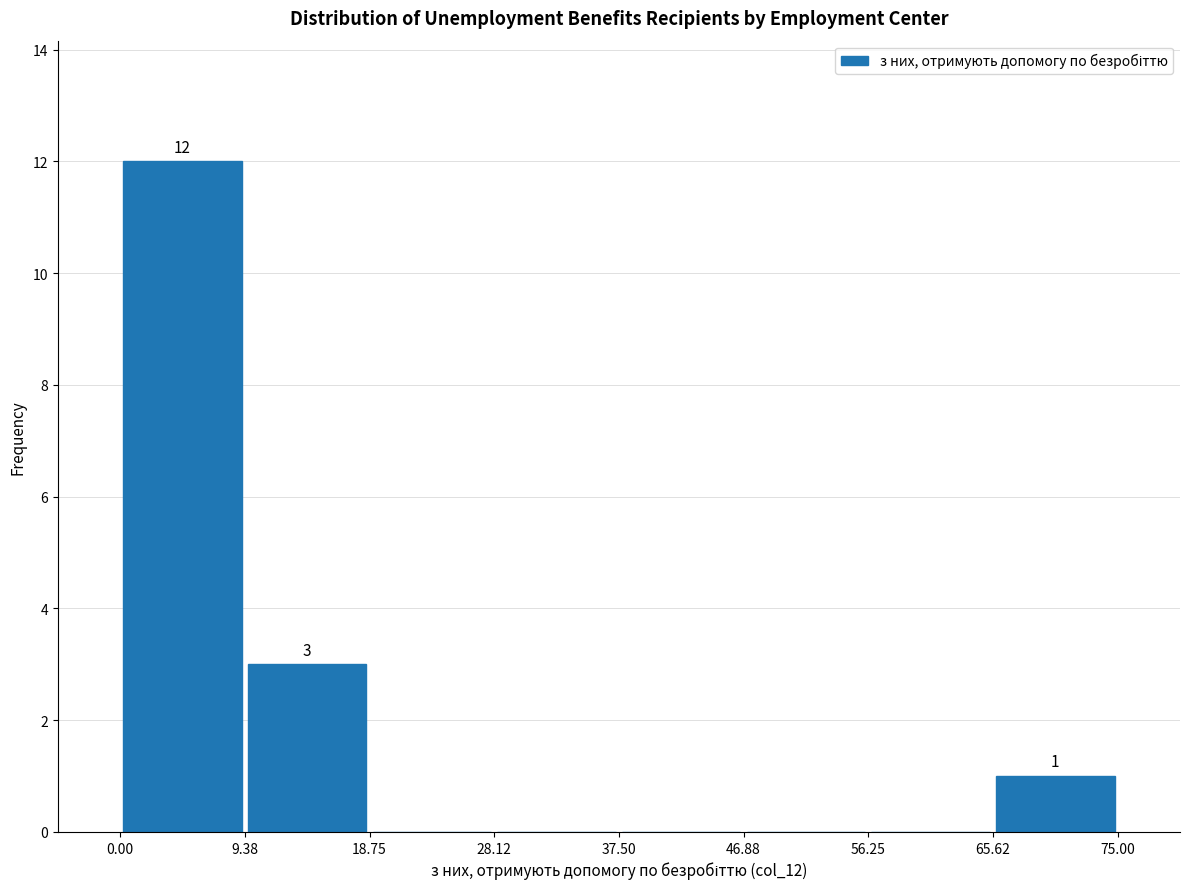

Which range on the x-axis has the tallest bar?

0.00 to 9.38